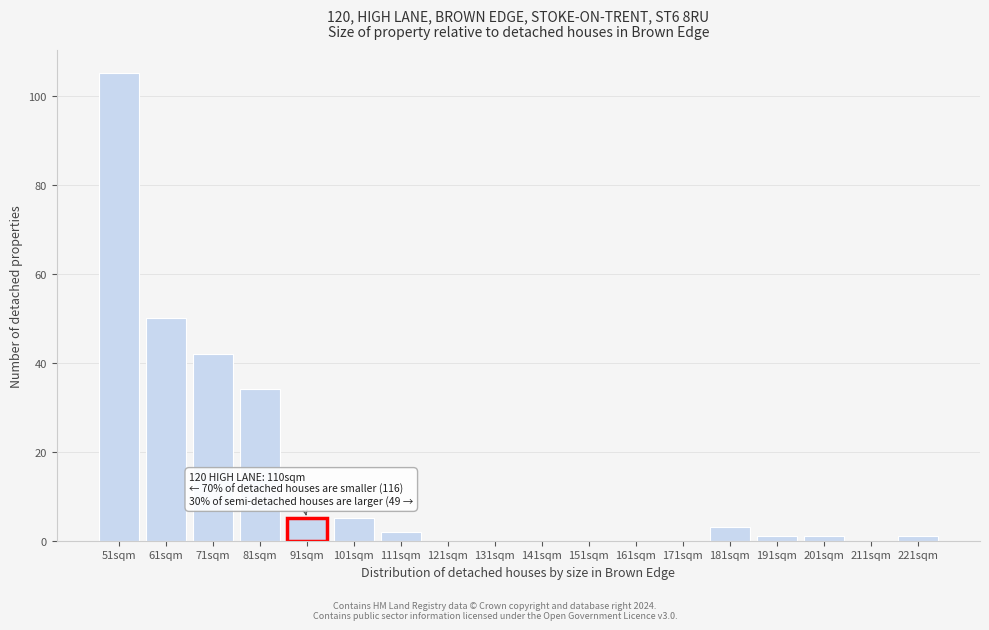

Reading left to right, transcribe all the data shown in this chart.

51sqm=105	61sqm=50	71sqm=42	81sqm=34	91sqm=5	101sqm=5	111sqm=2	121sqm=0	131sqm=0	141sqm=0	151sqm=0	161sqm=0	171sqm=0	181sqm=3	191sqm=1	201sqm=1	211sqm=0	221sqm=1